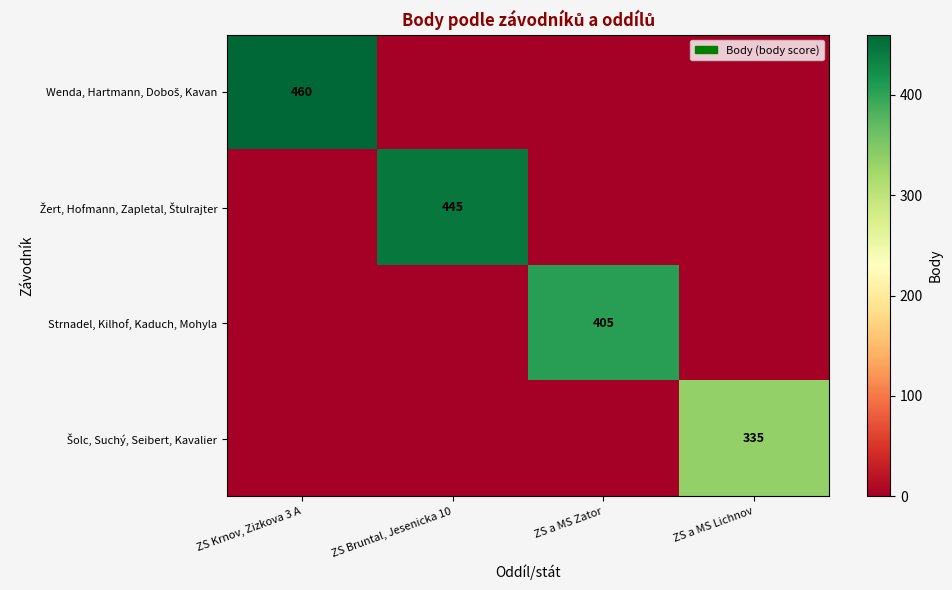

Which series has the largest total across all categories?

Wenda, Hartmann, Doboš, Kavan